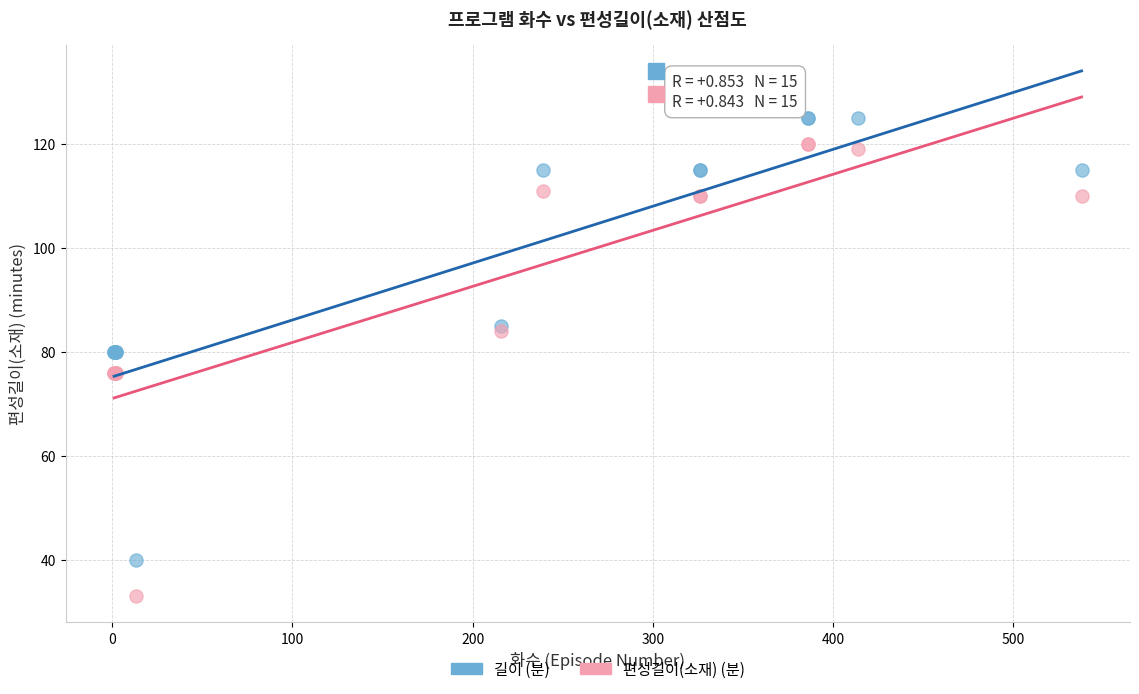

What are all the series names shown in the legend?

길이 (분), 편성길이(소재) (분)